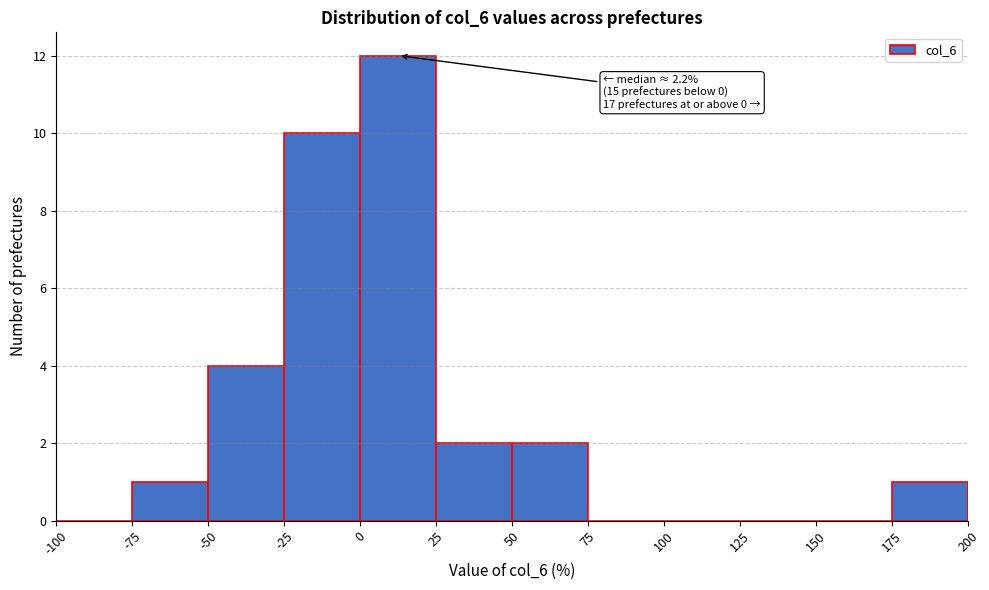

Over which range of the x-axis is the bar tallest?

0 to 25